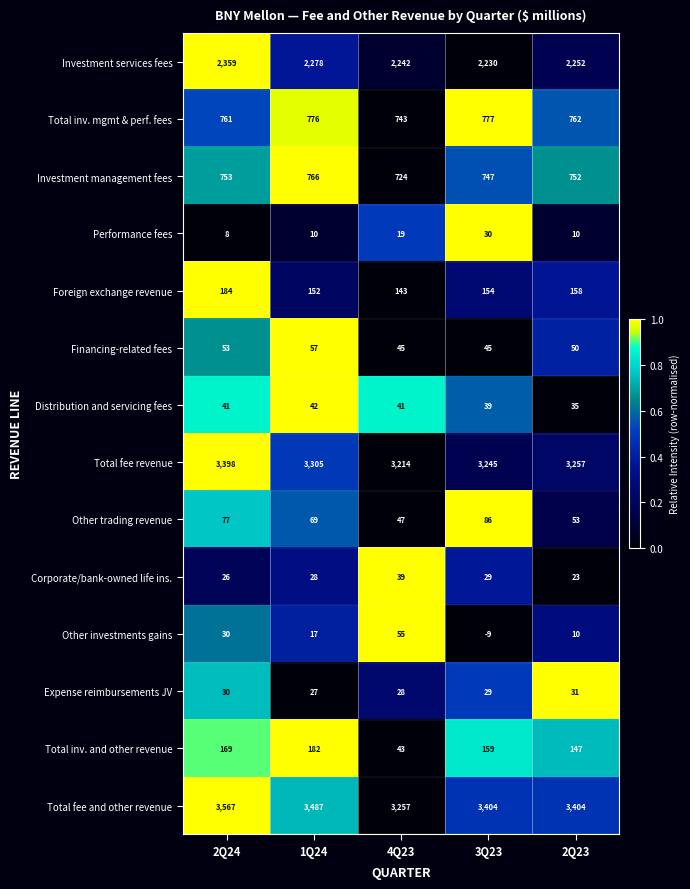

List the series in order of their peak value, lowest first.

Performance fees, Expense reimbursements JV, Corporate/bank-owned life ins., Distribution and servicing fees, Other investments gains, Financing-related fees, Other trading revenue, Total inv. and other revenue, Foreign exchange revenue, Investment management fees, Total inv. mgmt & perf. fees, Investment services fees, Total fee revenue, Total fee and other revenue